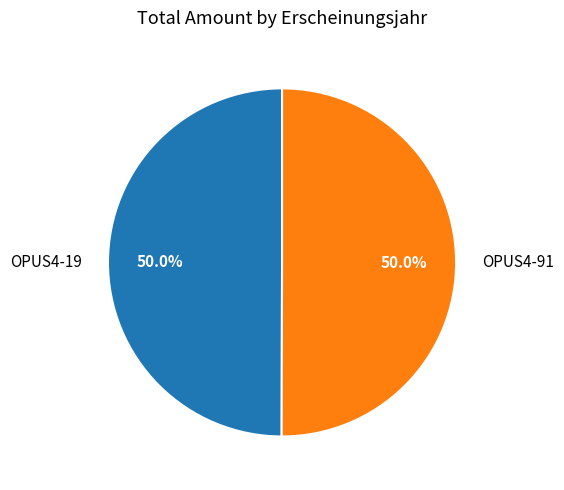

Is the sum of OPUS4-91 and OPUS4-19 greater than half?

Yes